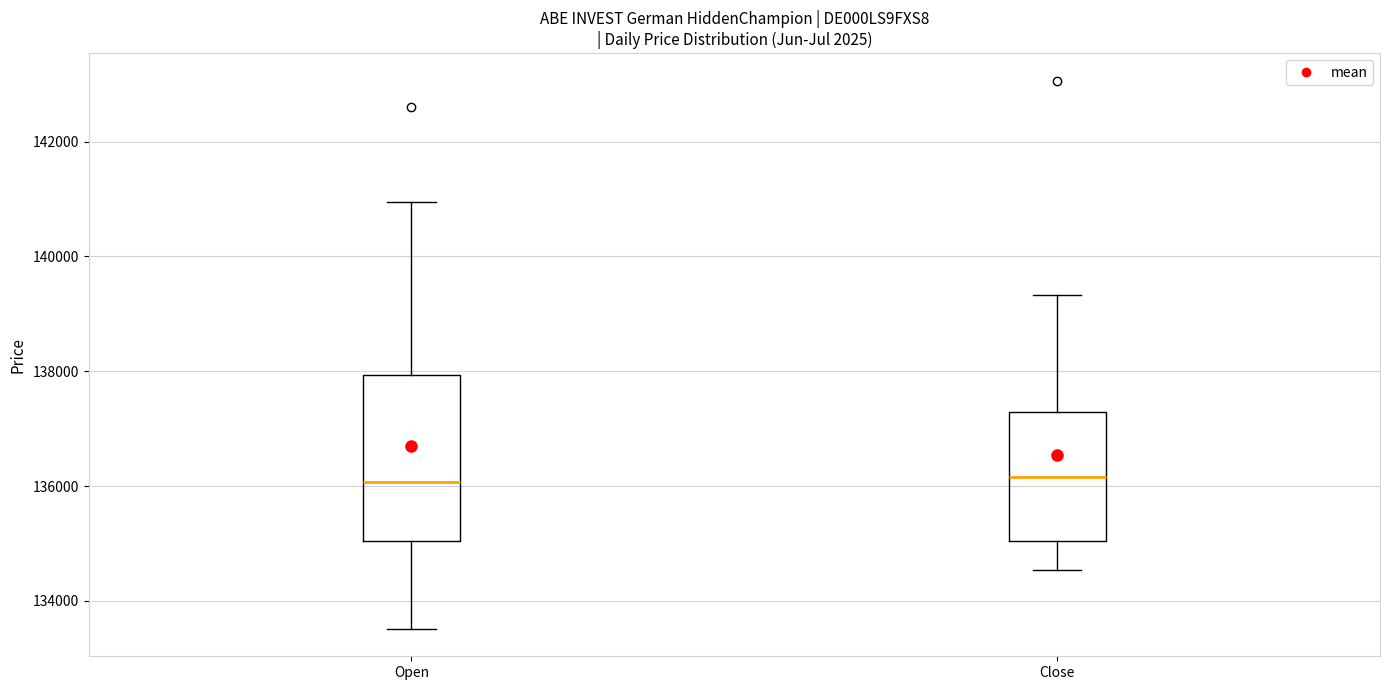

Where is the lower edge of the box for Close on the y-axis? The values are not printed on the chart, so give them approximately, as read against the axis.

135000